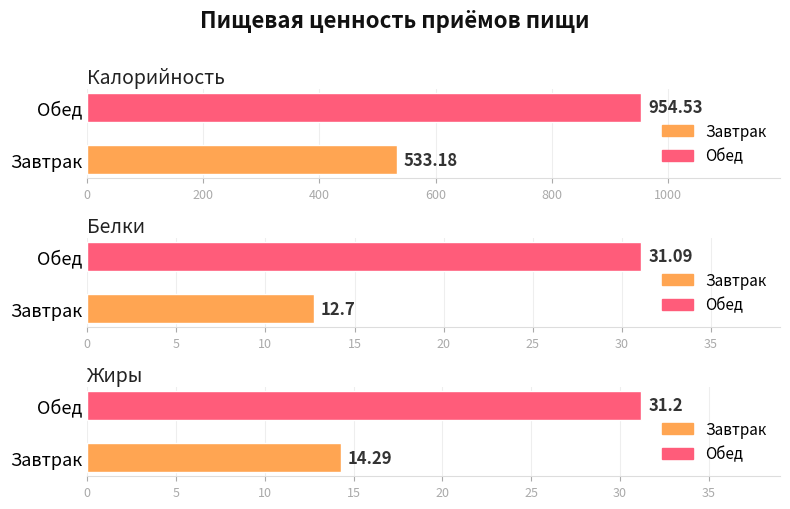

What is the sum of all Калорийность values?

1487.7